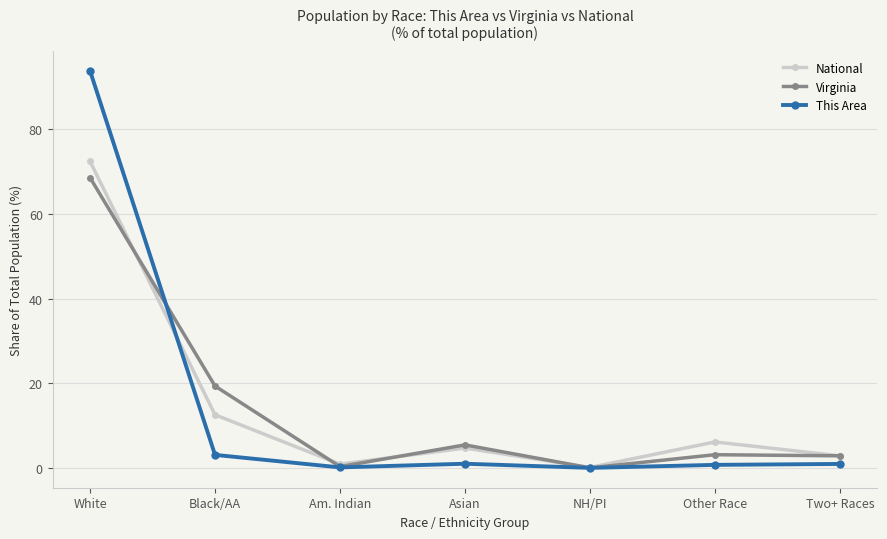

Is it true that National equals 2.9 at Two+ Races?

True